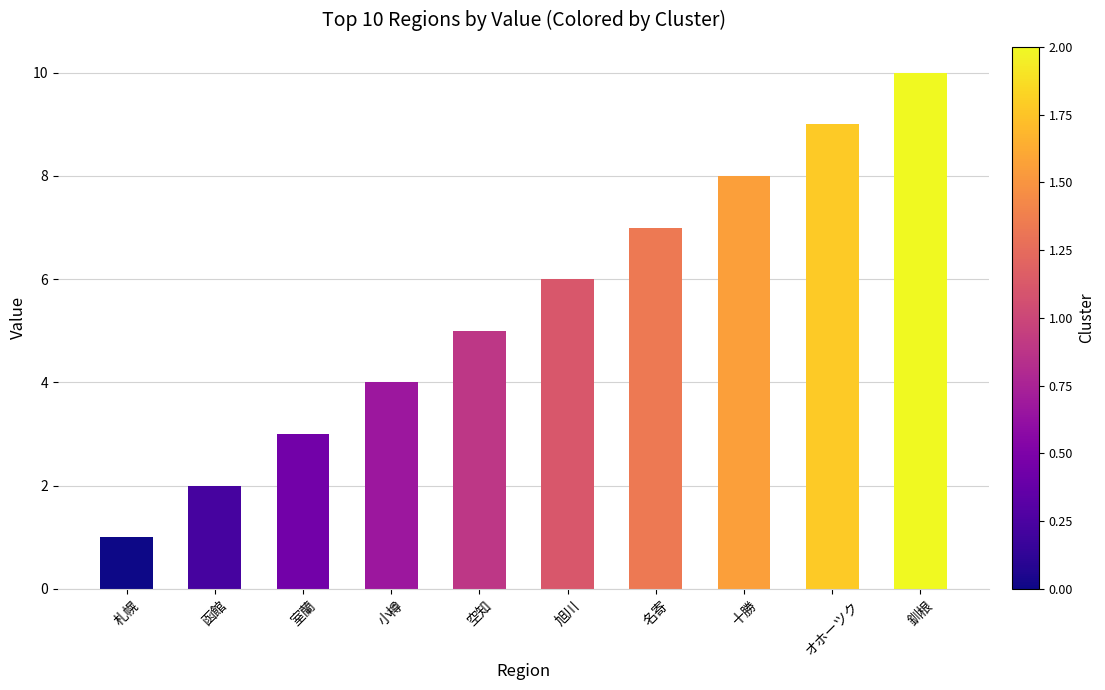

Reading left to right, transcribe all the data shown in this chart.

札幌=1	函館=2	室蘭=3	小樽=4	空知=5	旭川=6	名寄=7	十勝=8	オホーツク=9	釧根=10